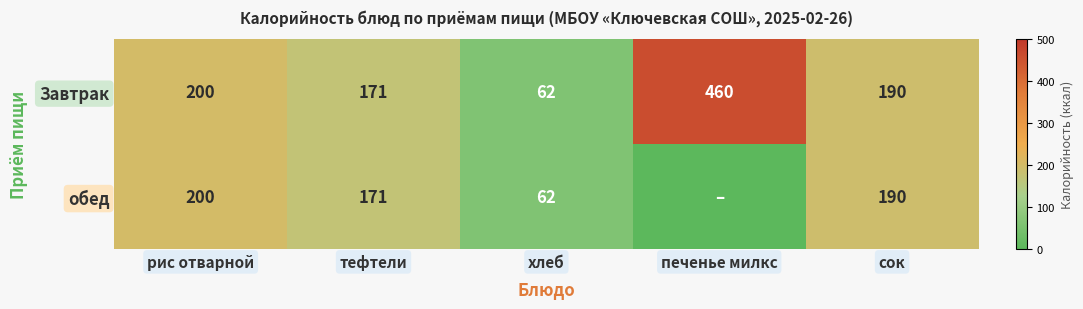

Where is Завтрак nearest to the value 261?

рис отварной